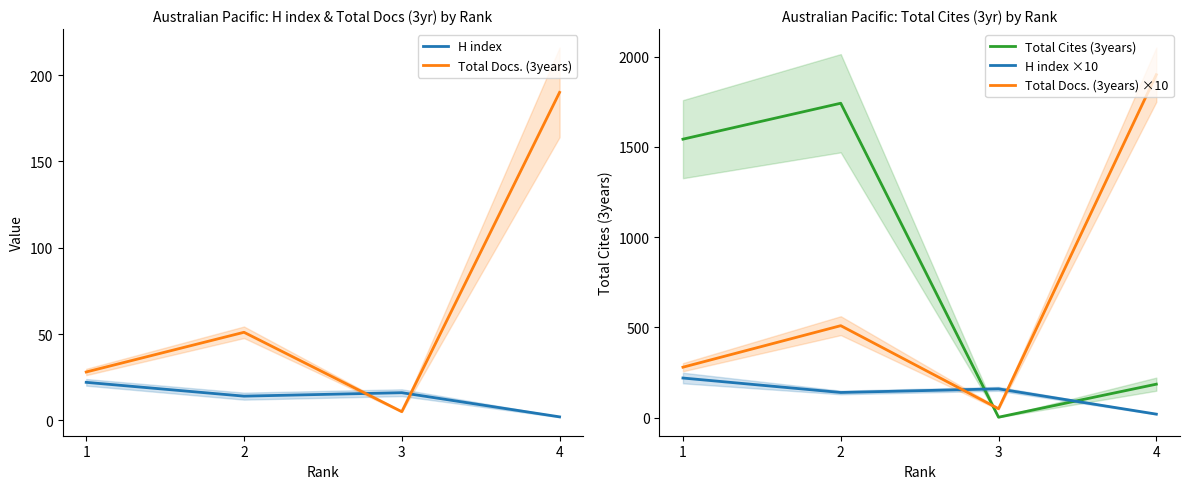

Between 4 and 3, which is larger?

3